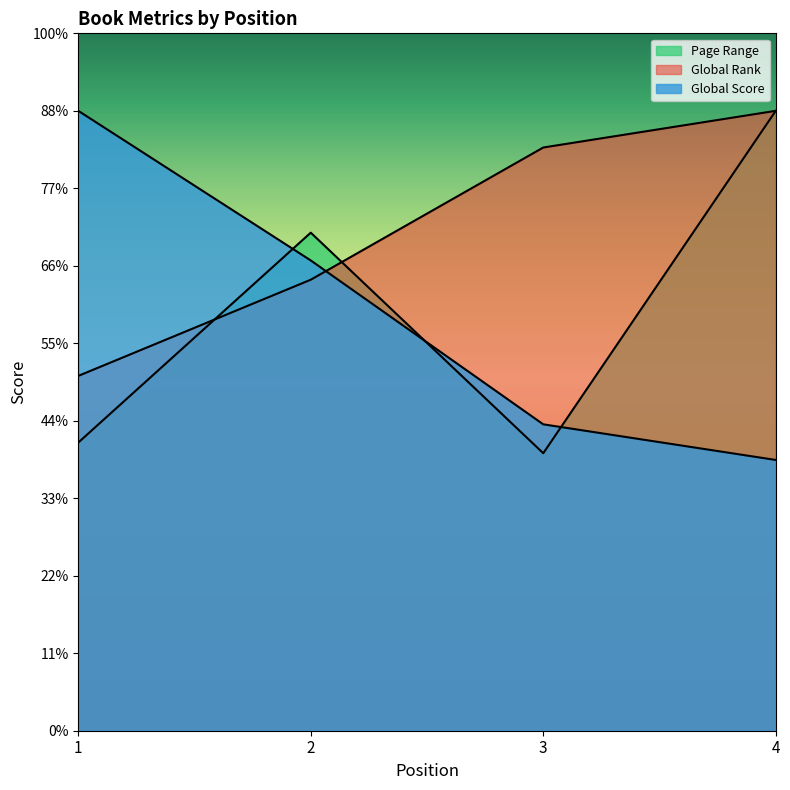

At how many categories does at least one series exceed 4990?

4